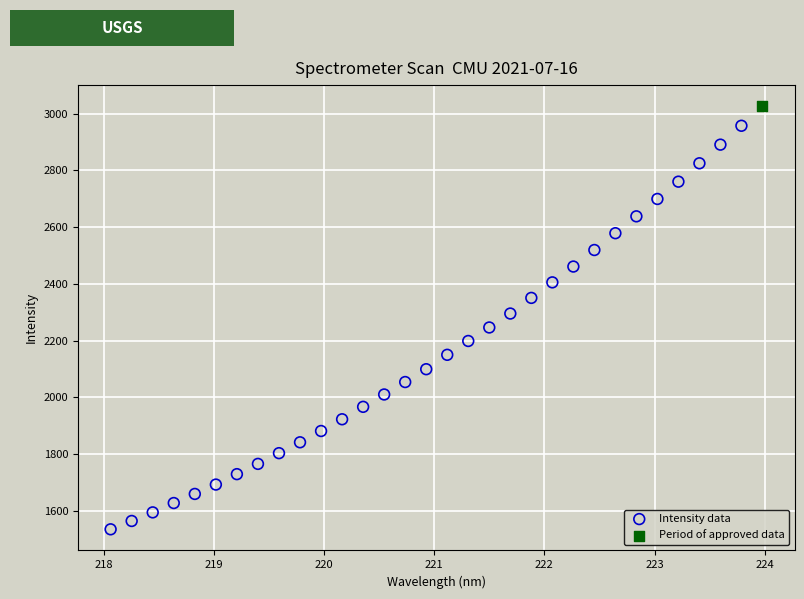

What are all the series names shown in the legend?

Intensity data, Period of approved data